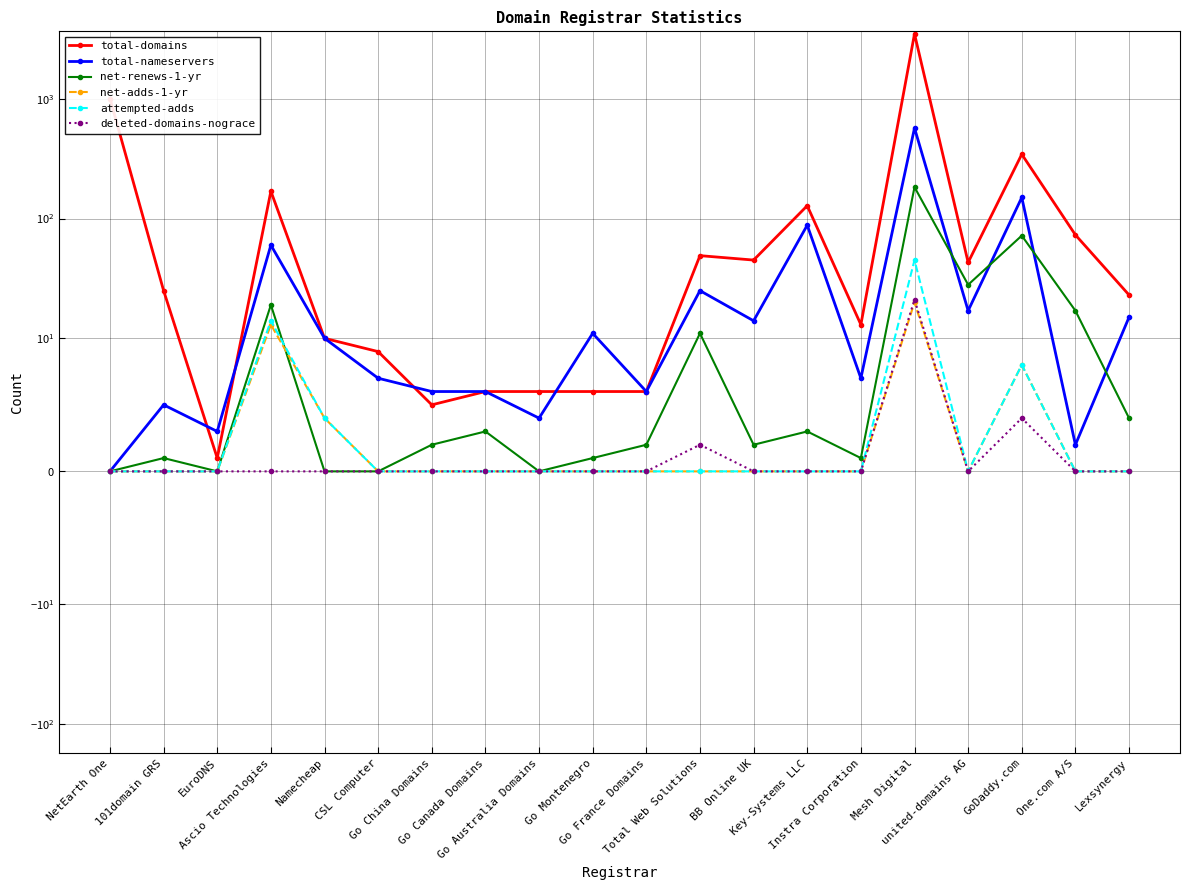

Is it true that attempted-adds equals 0 at Go Montenegro?

True